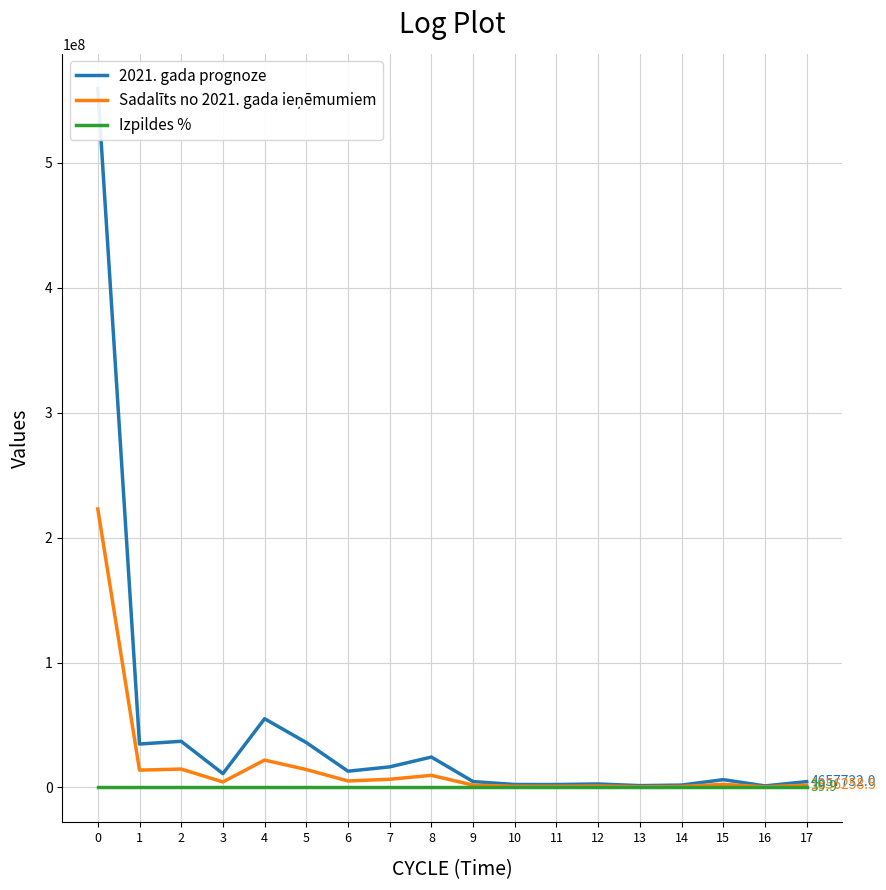

Which series has the largest total across all categories?

2021. gada prognoze